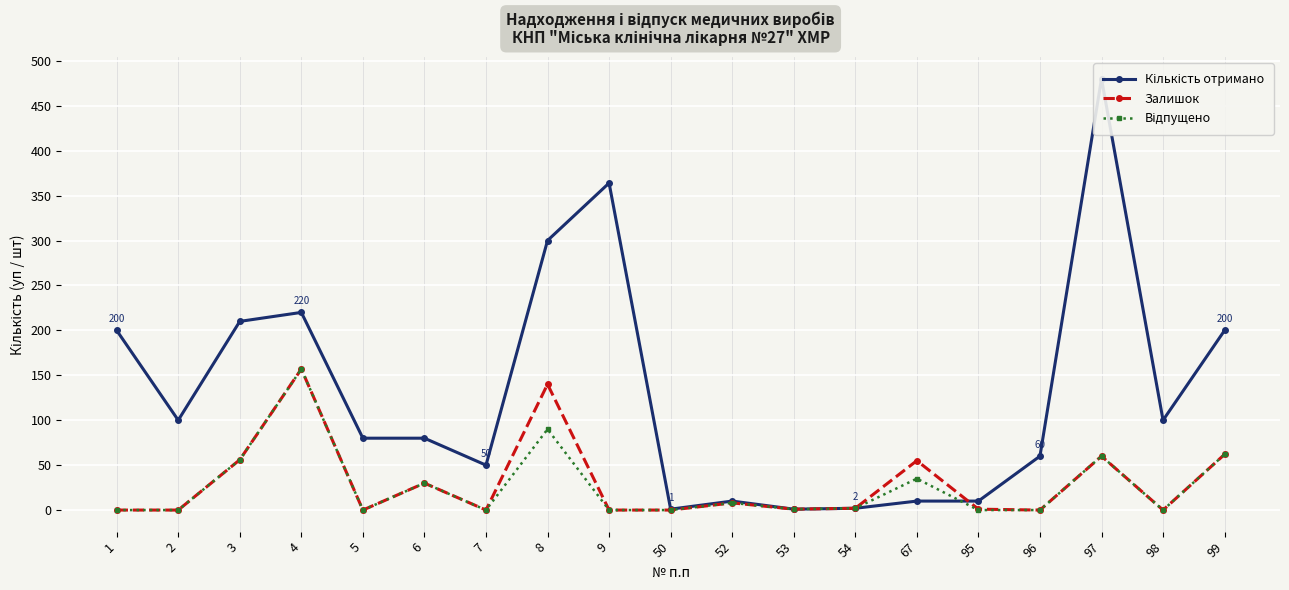

True or false: Відпущено and Залишок intersect in this chart.

False